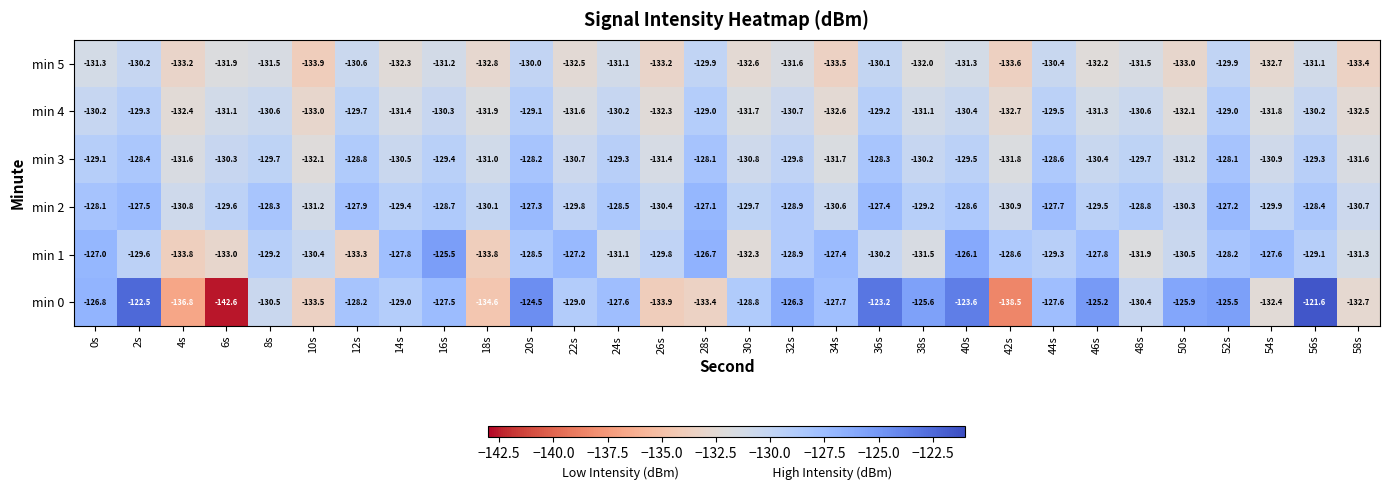

Between 6s and 20s, which series saw the biggest shift?

min 0